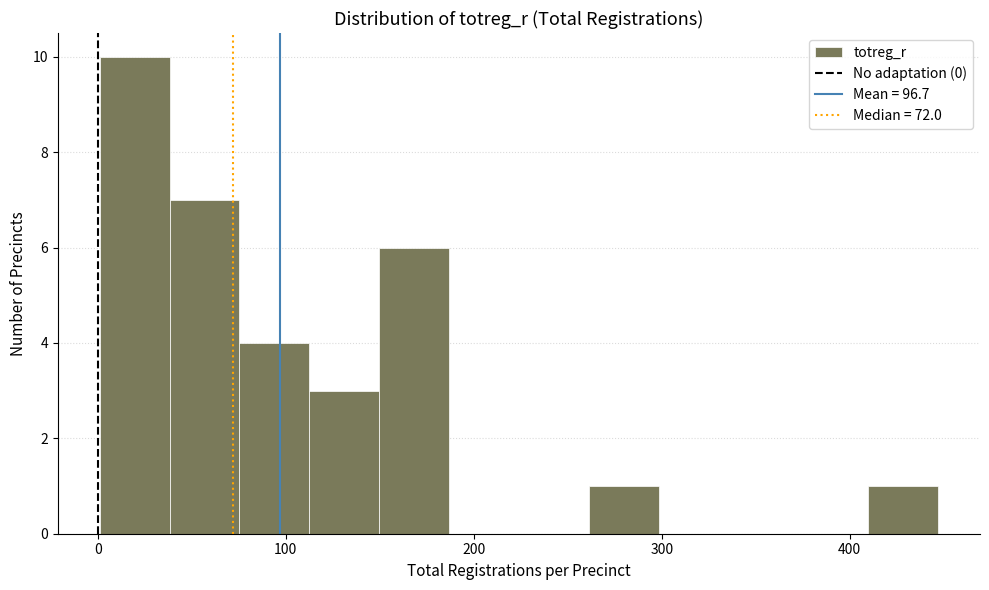

Read against the x-axis, roughly where is the centre of the tallest bar?

20